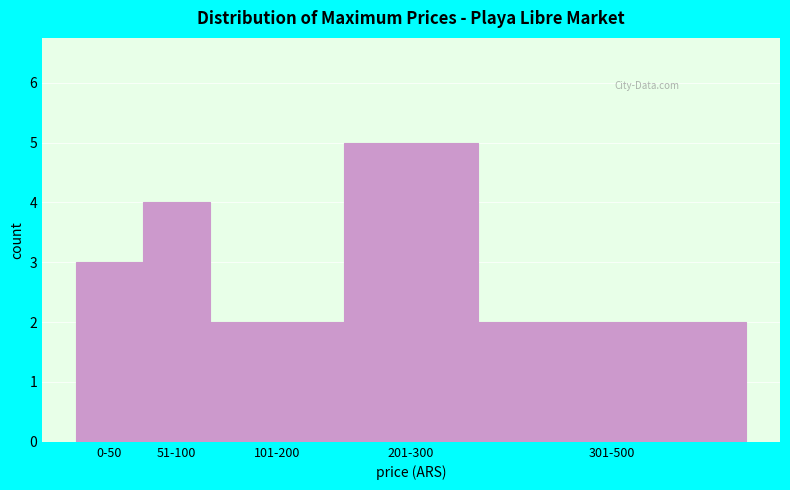

Reading left to right, extract all data points from this chart.

0-50=3	51-100=4	101-200=2	201-300=5	301-500=2